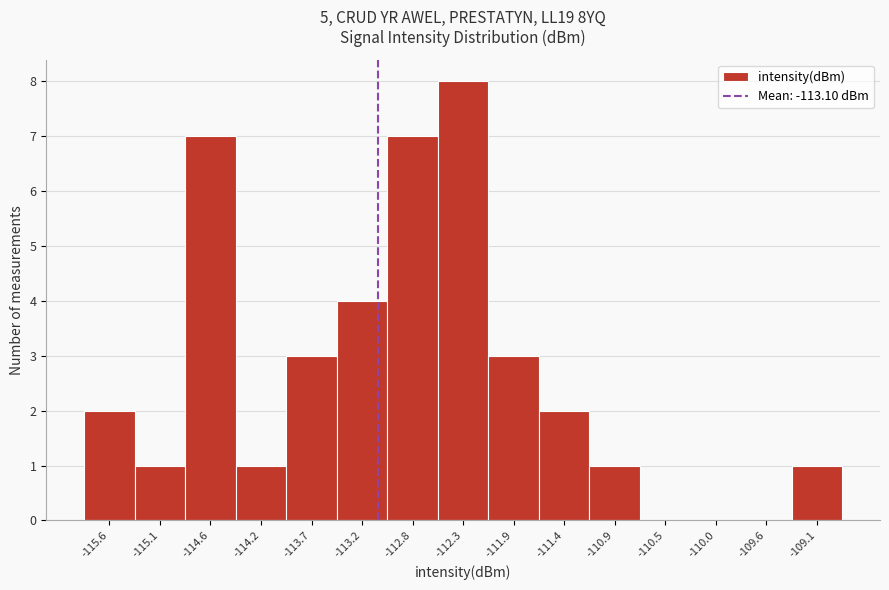

Over which range of the x-axis is the bar tallest?

-112.55 to -112.10